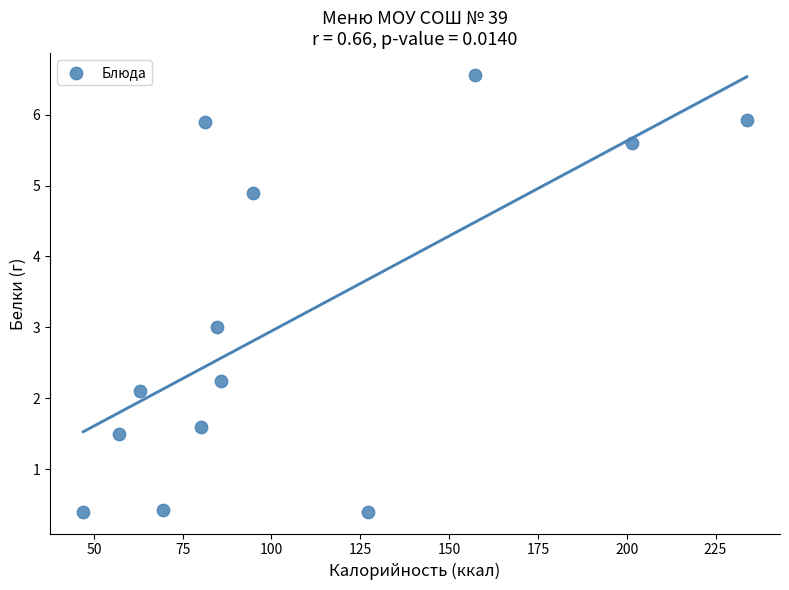

What is the range of Y values (max minus min)?

6.2